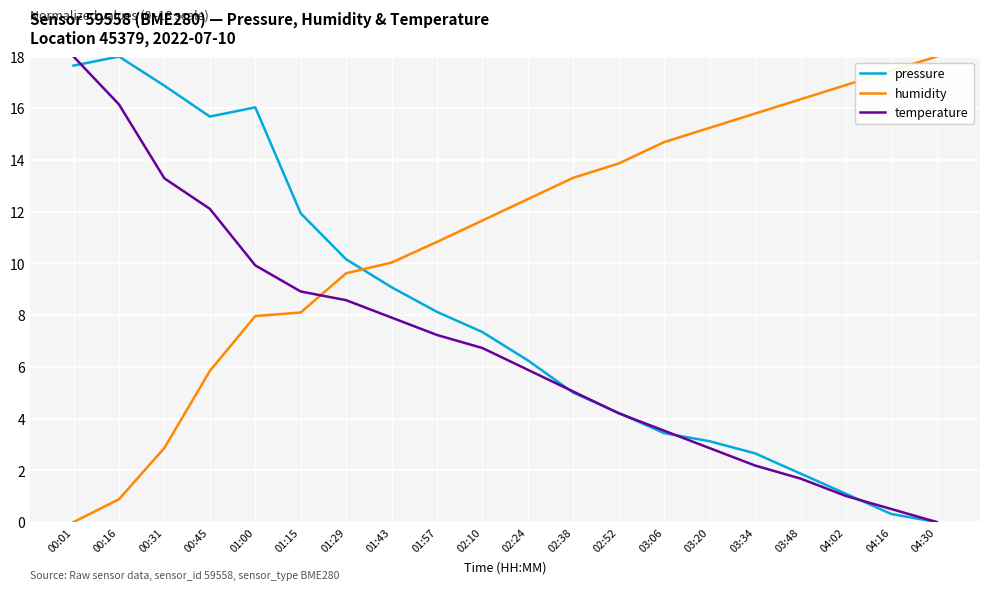

At how many categories does at least one series exceed 4?

20